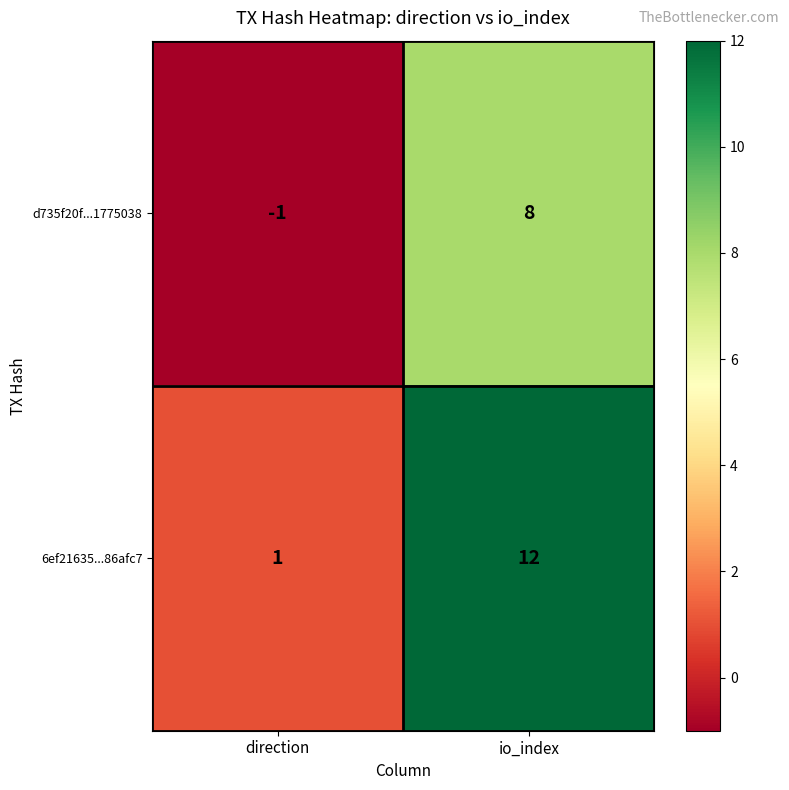

What is the sum of the 6ef21635...86afc7 values at io_index and direction?

13